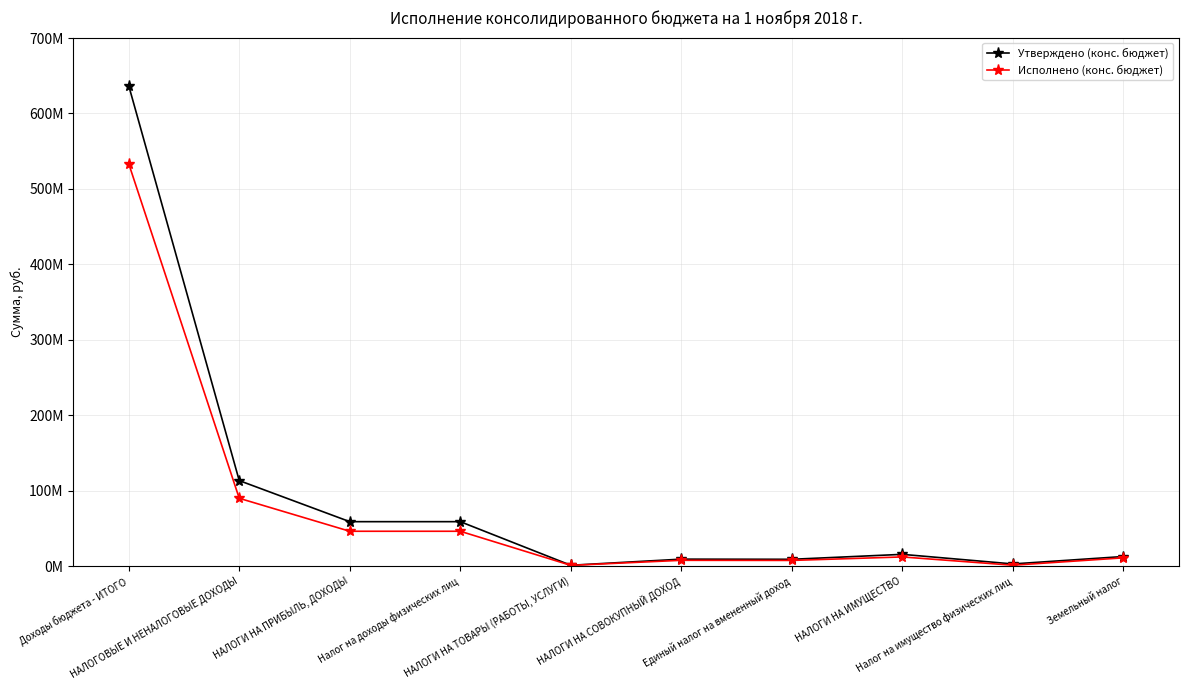

List the labels in order of Исполнено (конс. бюджет) value, largest first.

Доходы бюджета - ИТОГО, НАЛОГОВЫЕ И НЕНАЛОГОВЫЕ ДОХОДЫ, НАЛОГИ НА ПРИБЫЛЬ, ДОХОДЫ, Налог на доходы физических лиц, НАЛОГИ НА ИМУЩЕСТВО, Земельный налог, НАЛОГИ НА СОВОКУПНЫЙ ДОХОД, Единый налог на вмененный доход, Налог на имущество физических лиц, НАЛОГИ НА ТОВАРЫ (РАБОТЫ, УСЛУГИ)